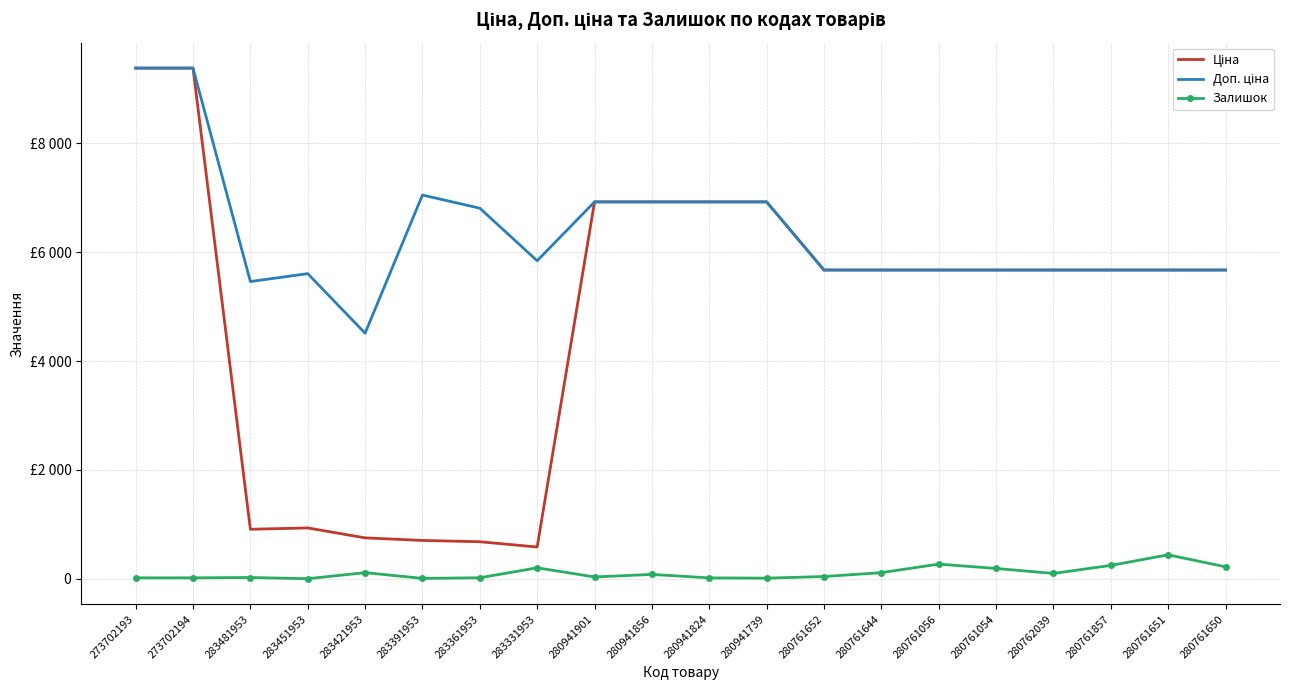

In Ціна, how many points are lower than both neighbors (excluding endpoints)?

2